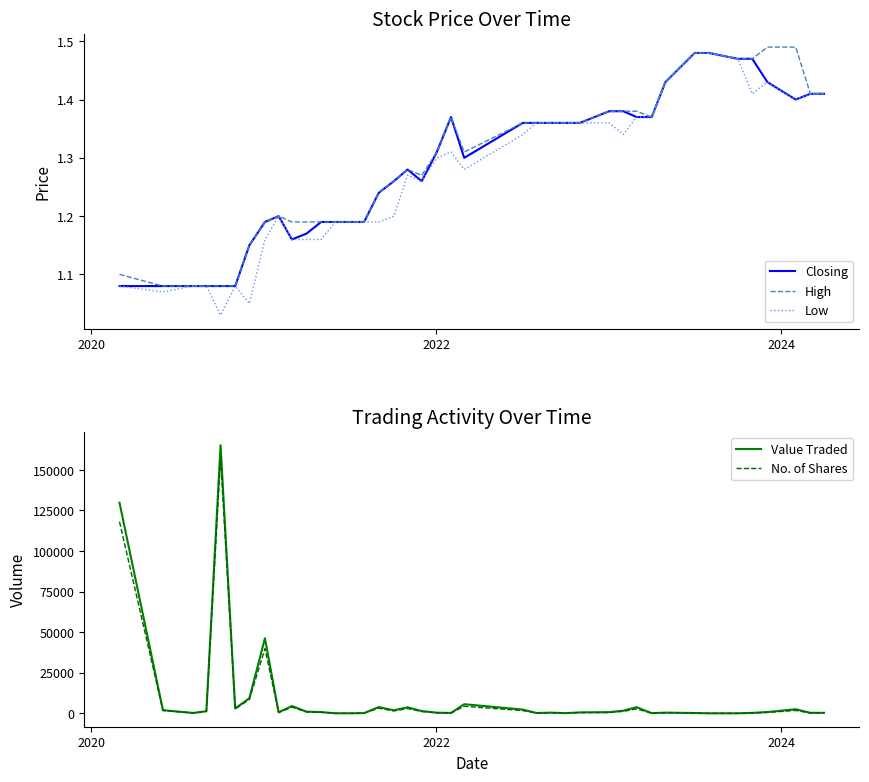

In High, how many points are higher than both neighbors (excluding endpoints)?

3